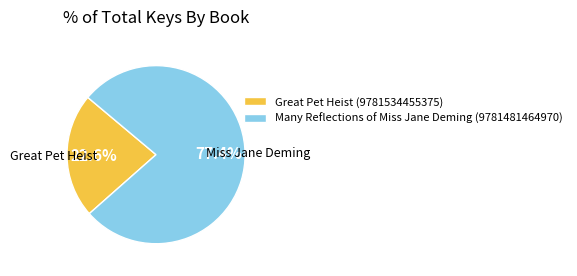

Is Great Pet Heist (9781534455375) the majority of the pie?

No